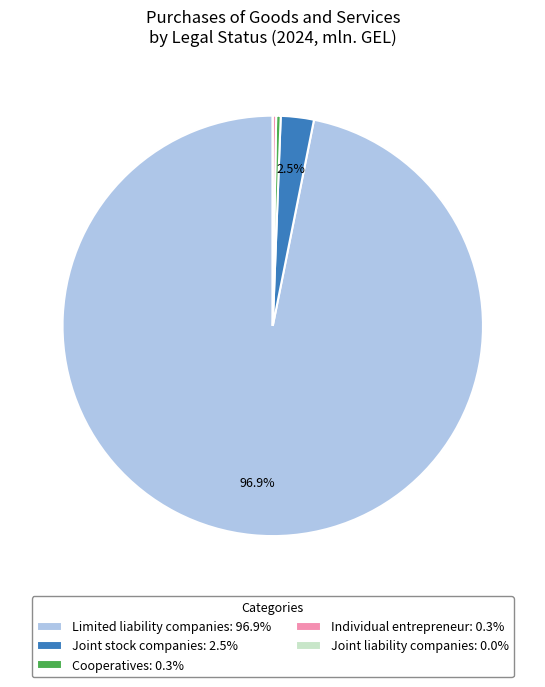

To the nearest percent, what is the difference between the Joint stock companies and Cooperatives slice percentages?

2%